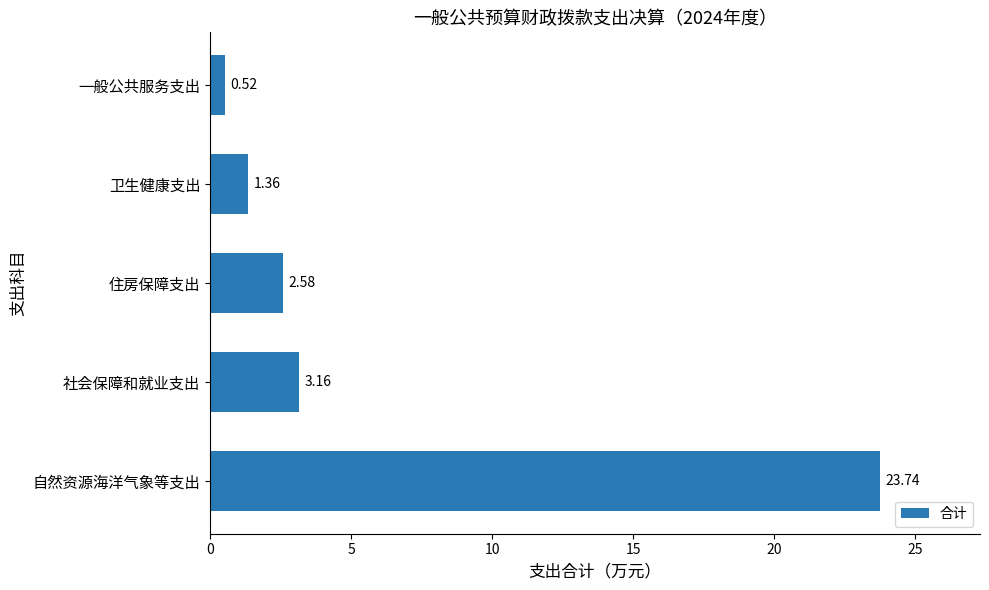

What is the change in value from 卫生健康支出 to 一般公共服务支出?

-0.8